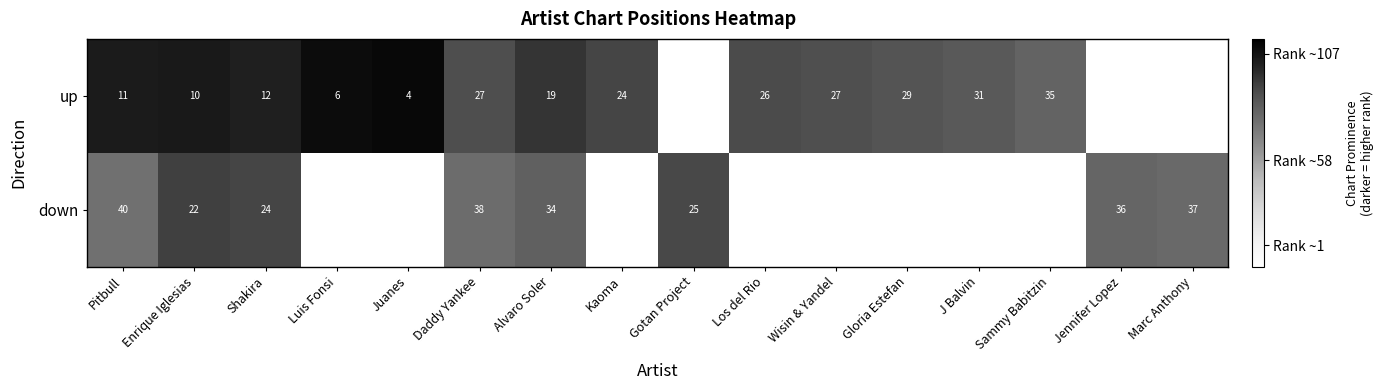

Is the value of down at Marc Anthony greater than the value of up at Pitbull?

Yes